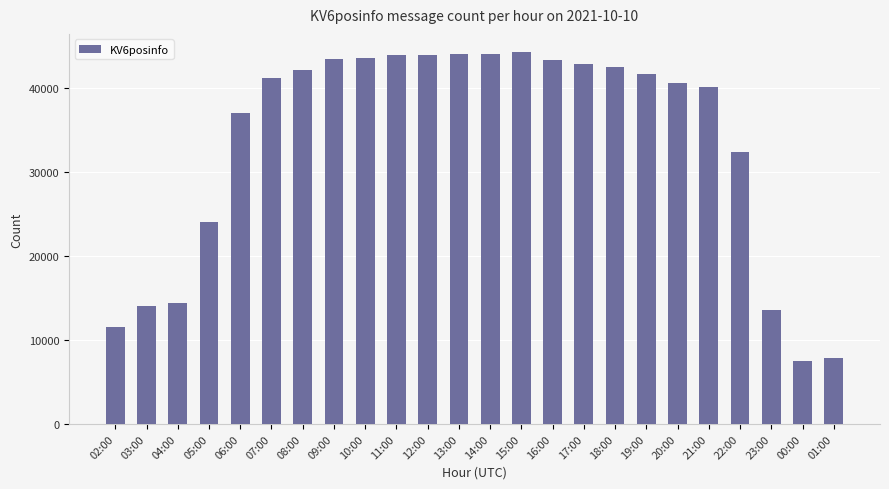

What is the change in value from 03:00 to 20:00?

+26559